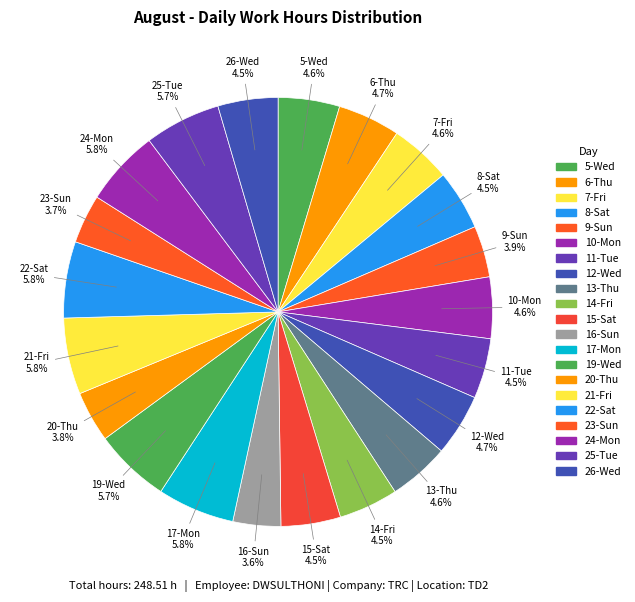

True or false: 8-Sat accounts for 1% of the total.

False